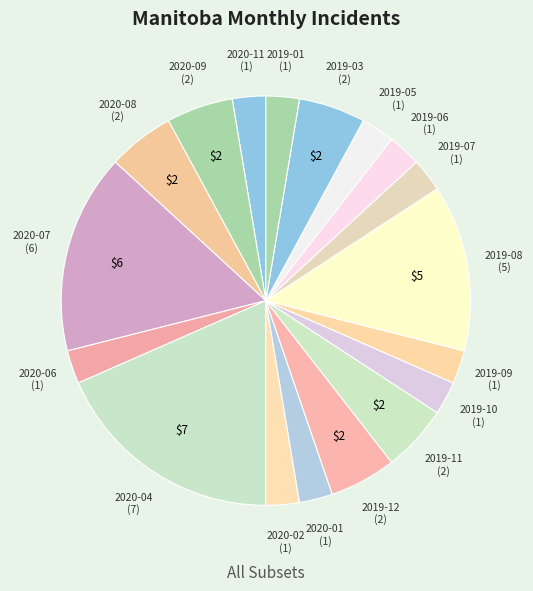

Count the number of slices in the pie.

18